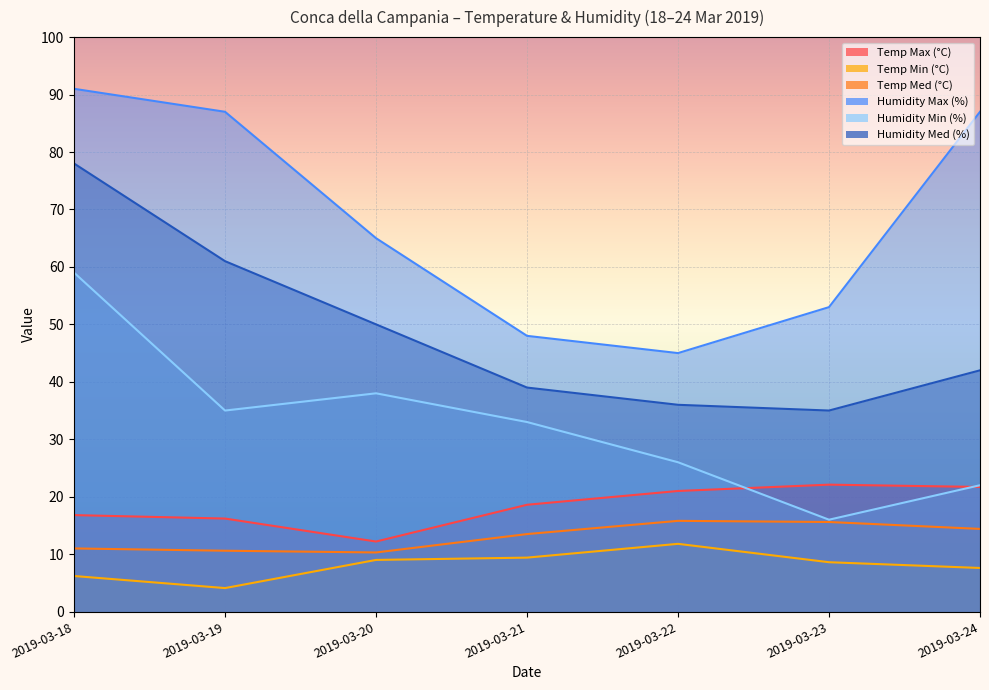

Which series has the largest range (max minus min)?

Humidity Max (%)